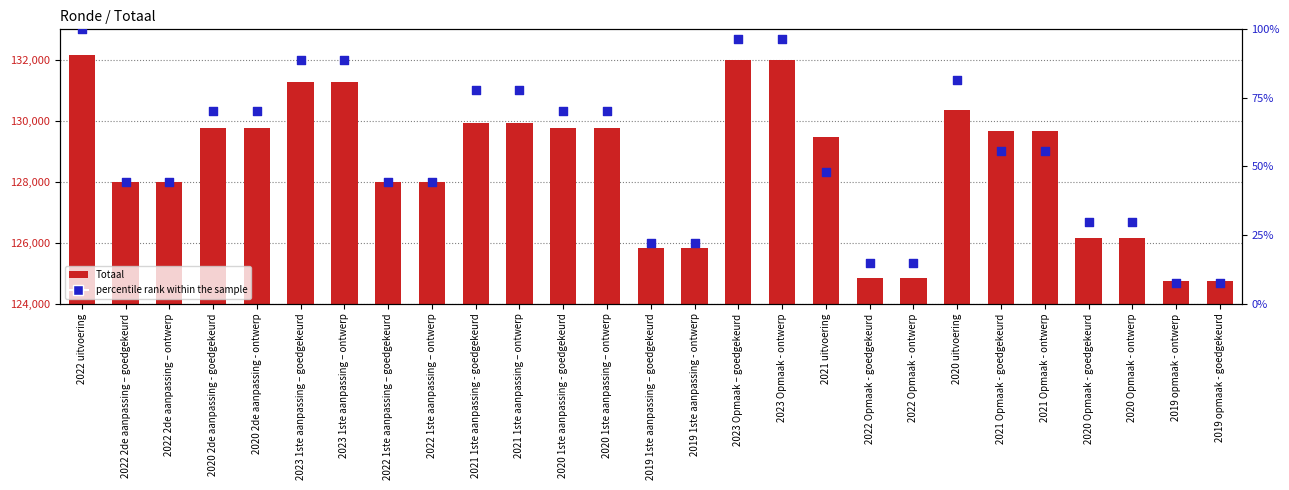

Which series contains the highest Y value?

Totaal